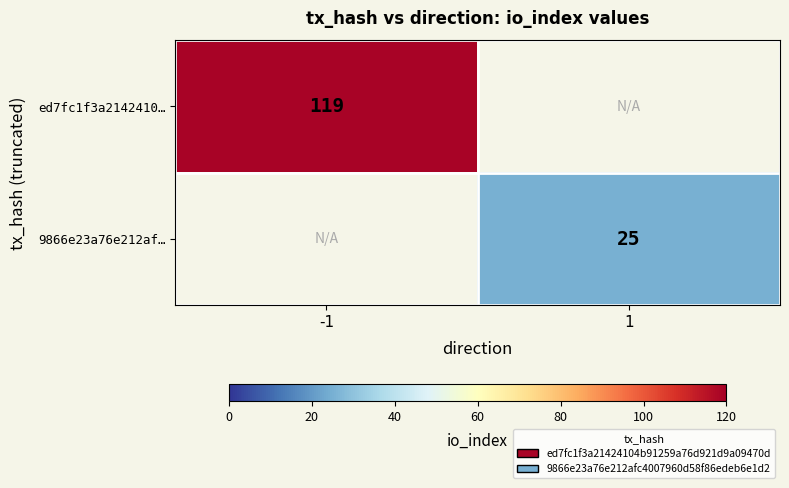

The value of ed7fc1f3a2142410… at -1 is 119. True or false?

True